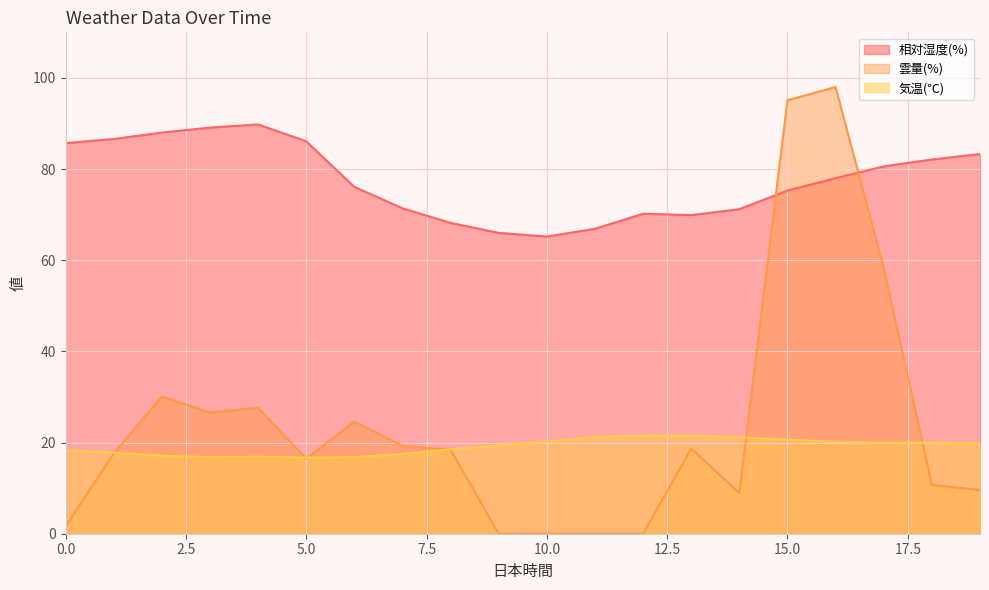

What is the difference between the highest and lowest values at 10.0?

65.2